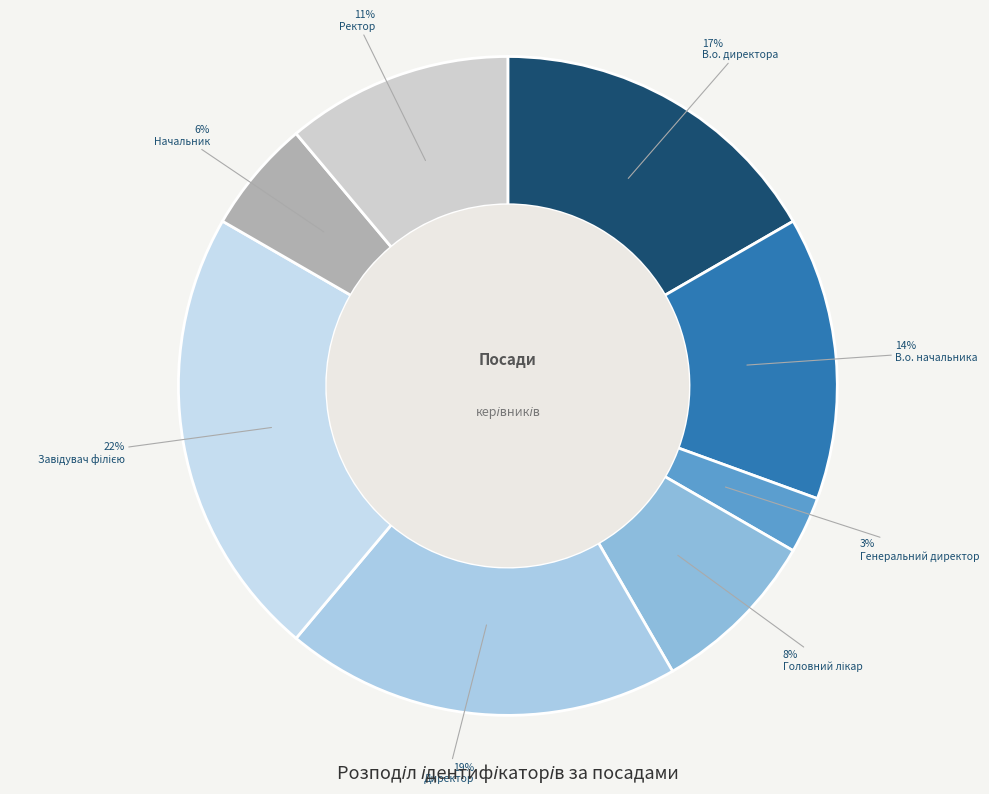

Between Головний лікар and Завідувач філією, which is larger?

Завідувач філією